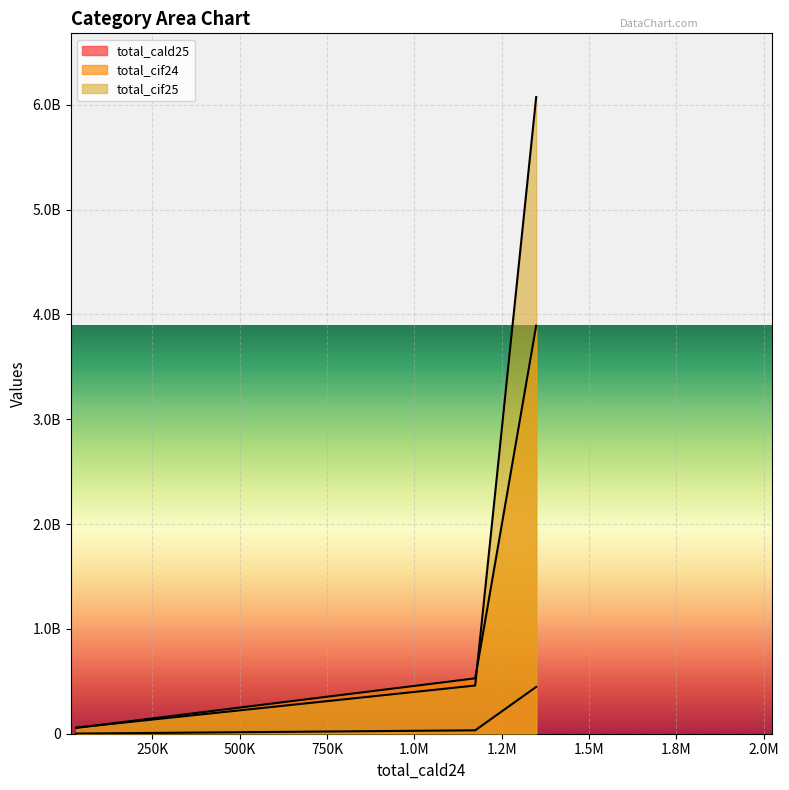

What are all the series names shown in the legend?

total_cald25, total_cif24, total_cif25